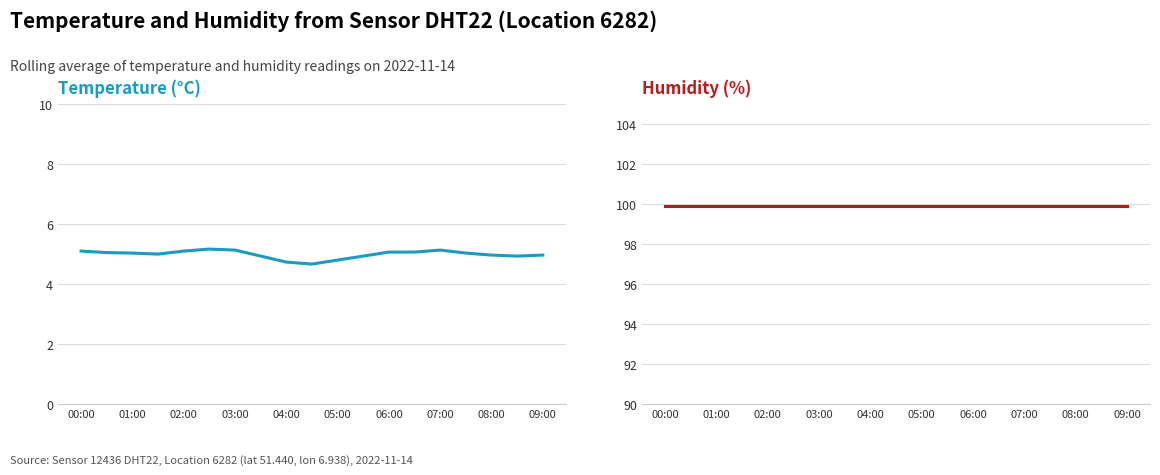

True or false: humidity has more than 0 points higher than both neighbors.

False